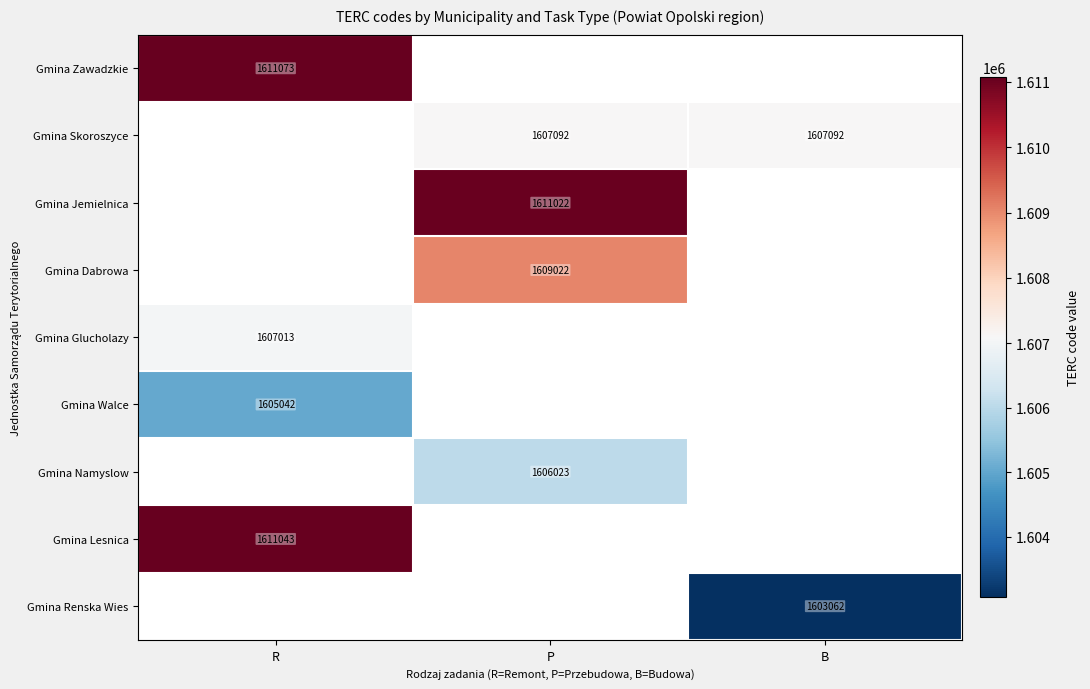

Count the number of data series in this chart.

9